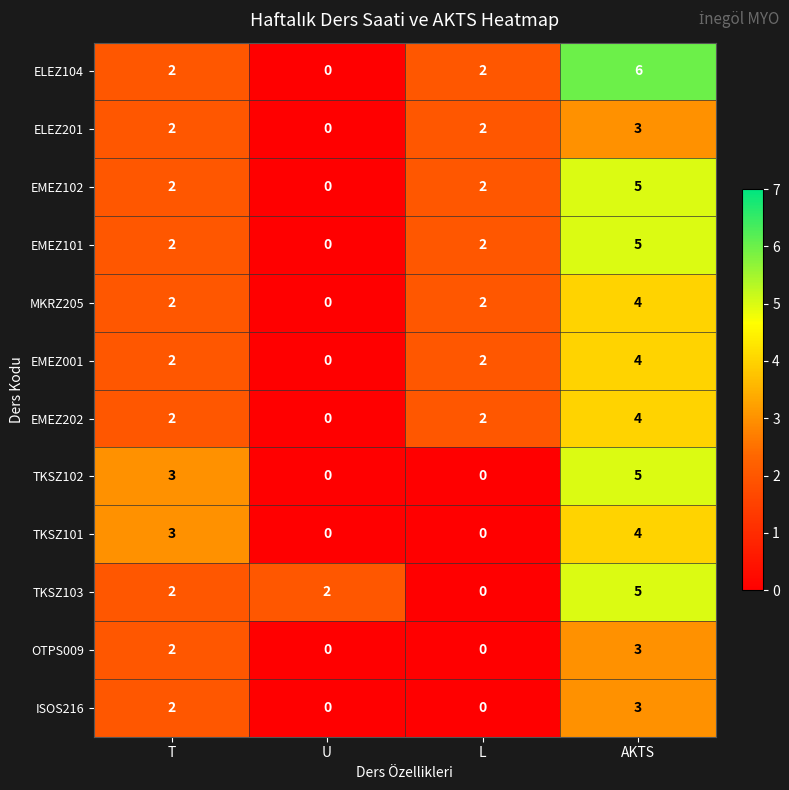

What is the difference between the maximum and minimum values in the TKSZ101 series?

4